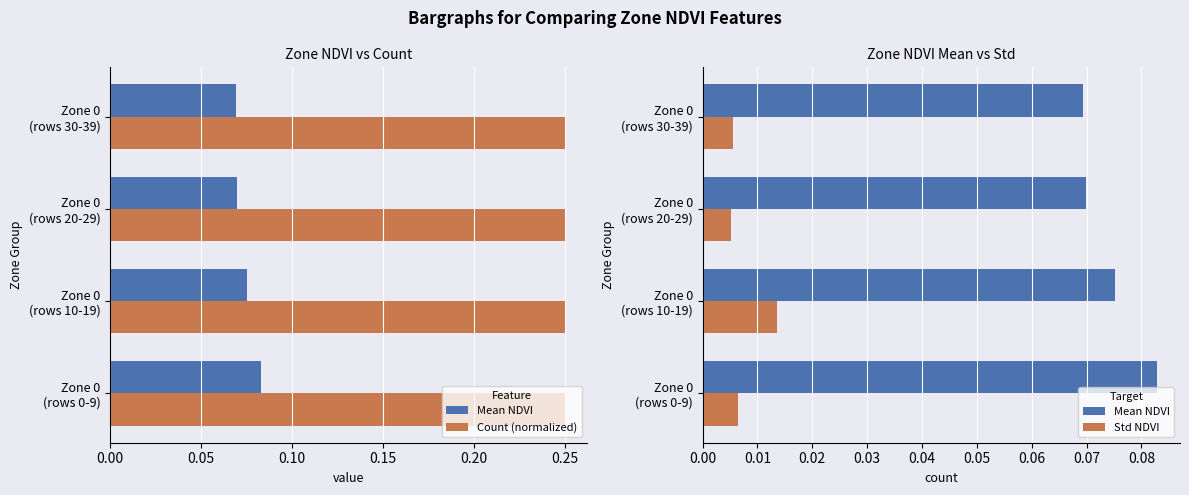

Rank the series by their average value, from lowest to highest.

Std NDVI, Mean NDVI, Count (normalized)